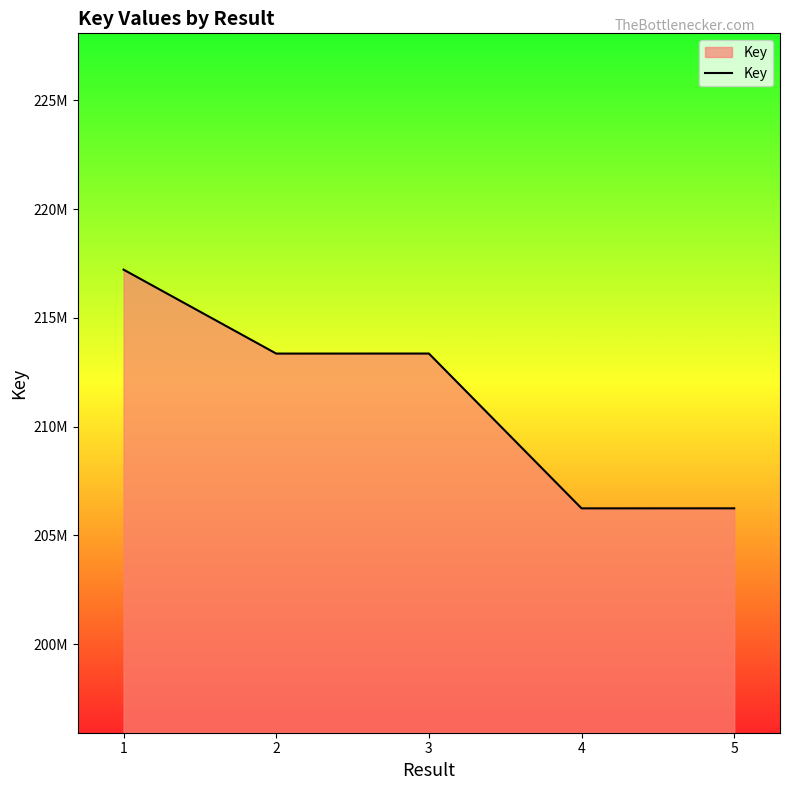

How many lines are shown in the chart?

1